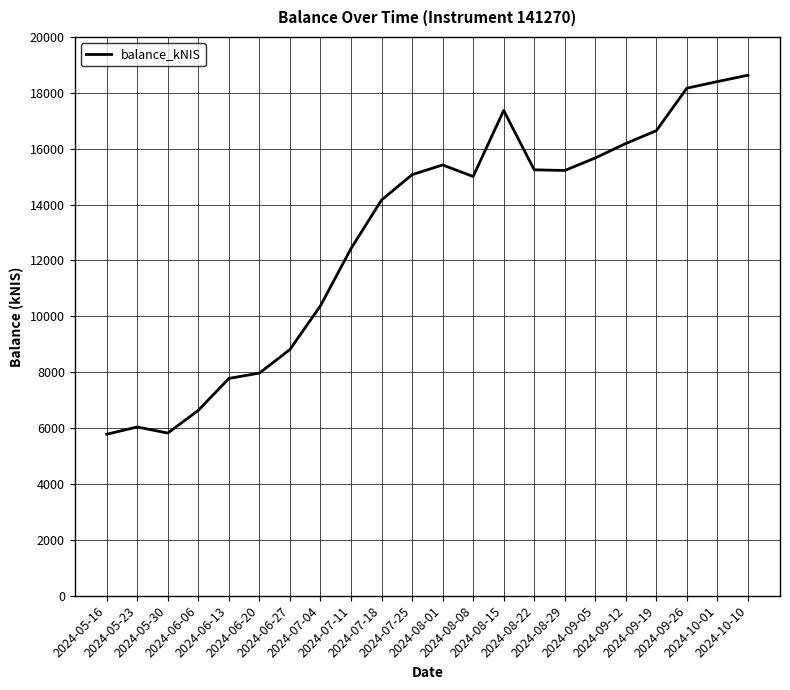

What is the smallest value displayed?

5781.8